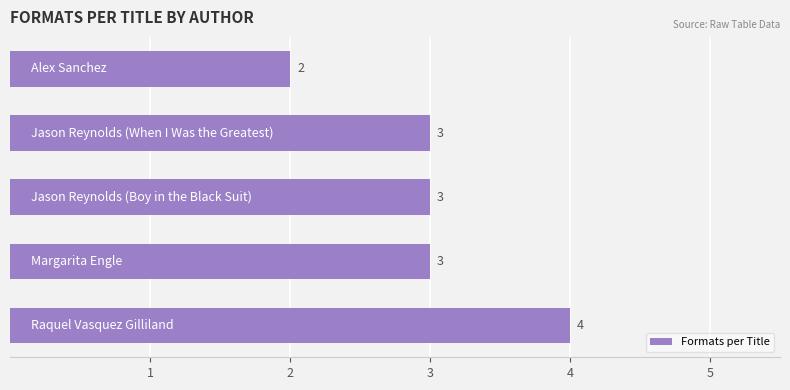

What is the sum of all values?

15